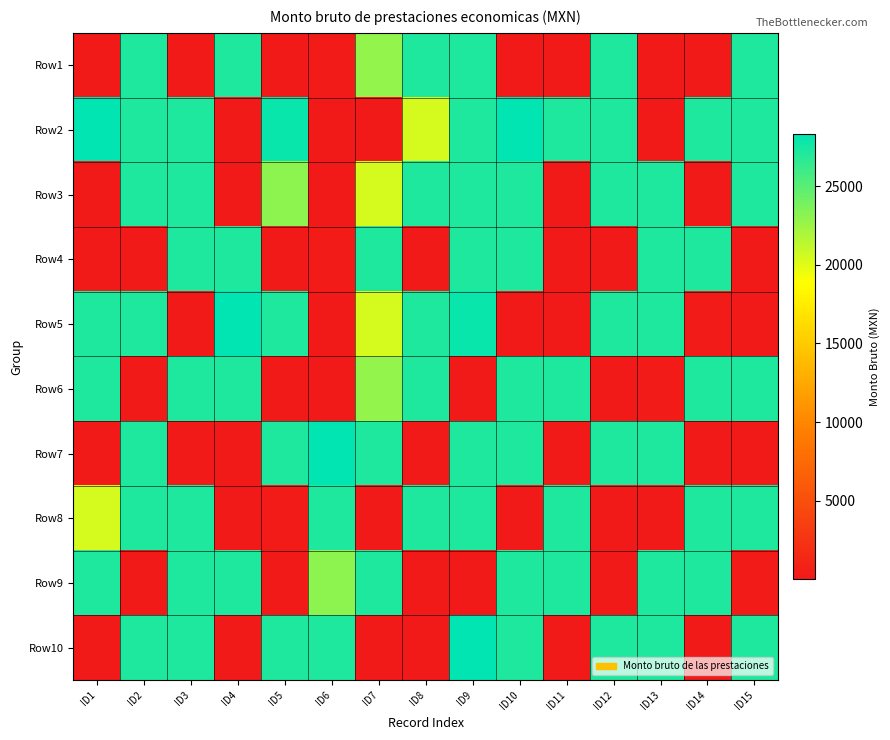

What is the total value across all series at ID15?

163114.5